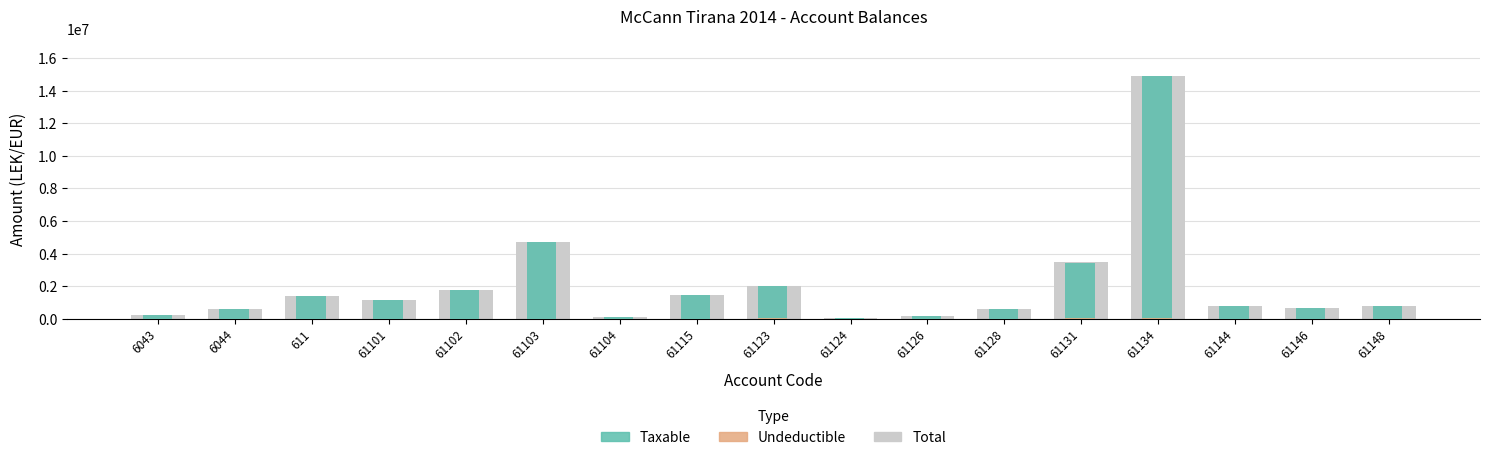

What is the maximum value shown in the chart?

14931158.8